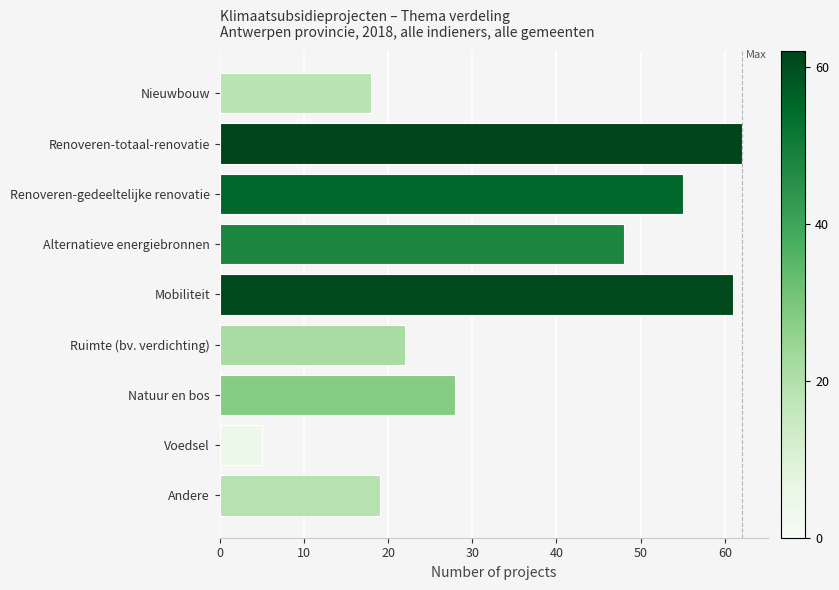

What is the average value?

35